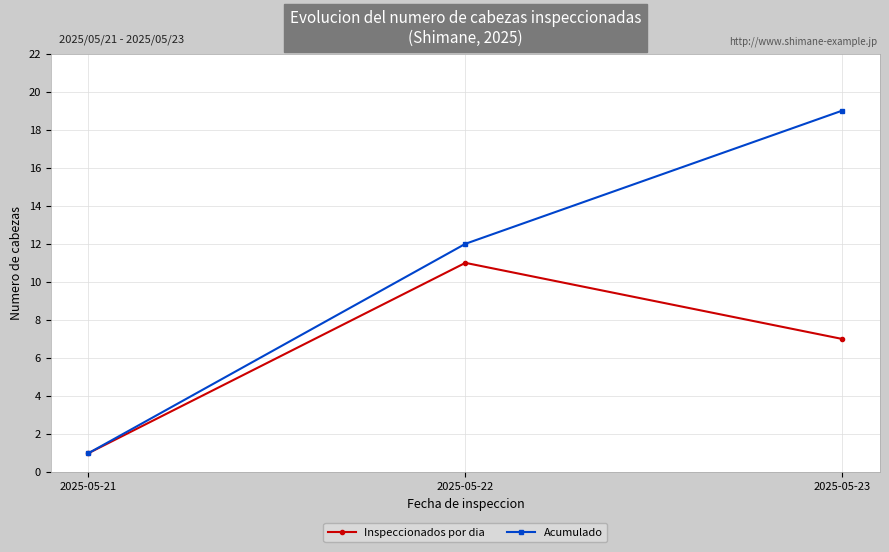

What are all the series names shown in the legend?

Inspeccionados por dia, Acumulado